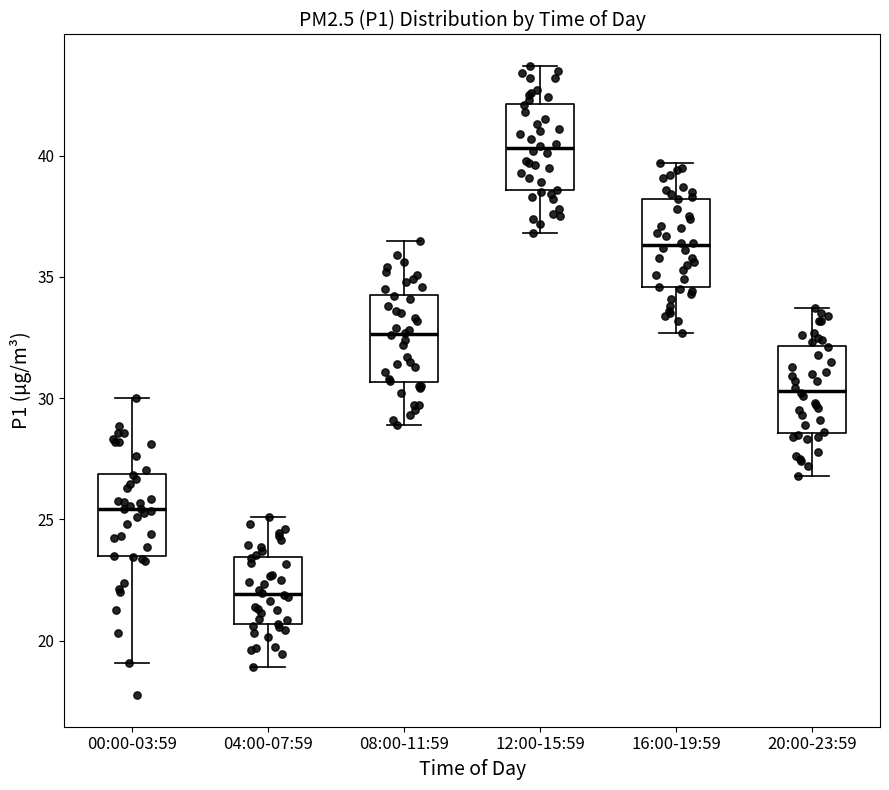

Where does the median line of the box for 08:00-11:59 sit on the y-axis? The values are not printed on the chart, so give them approximately, as read against the axis.

32.5